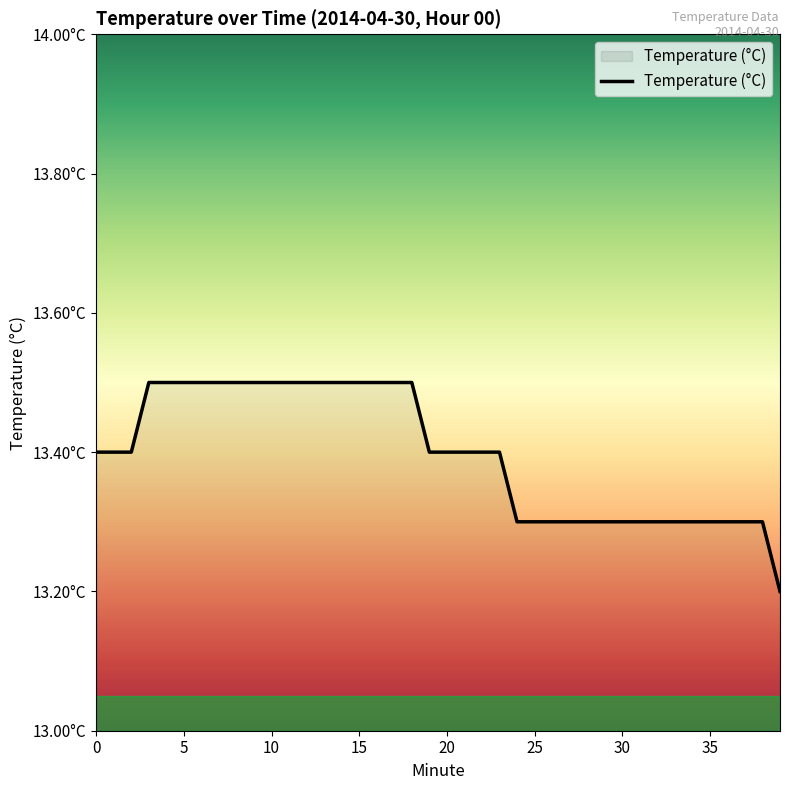

Does the chart display data point markers on the line(s)?

No